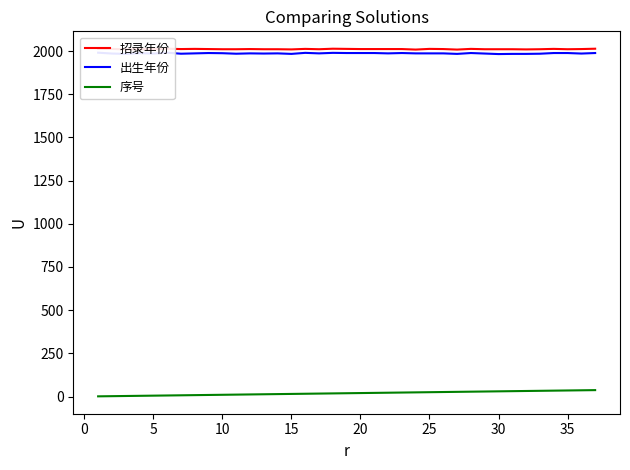

Which series has the largest range (max minus min)?

序号